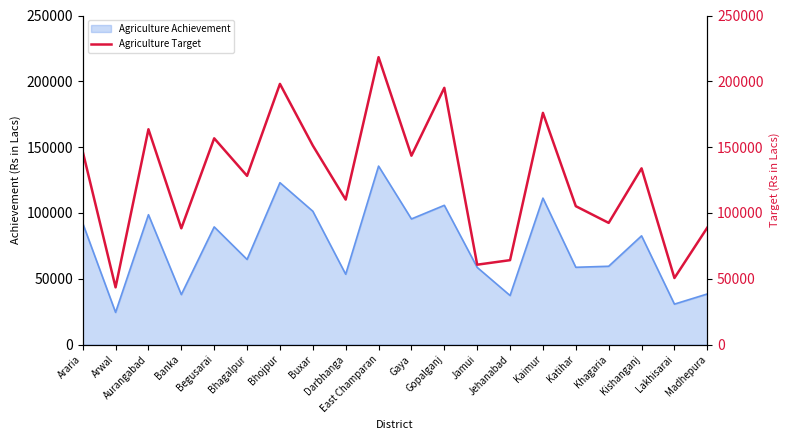

What is the minimum value for Agriculture Achievement?

24495